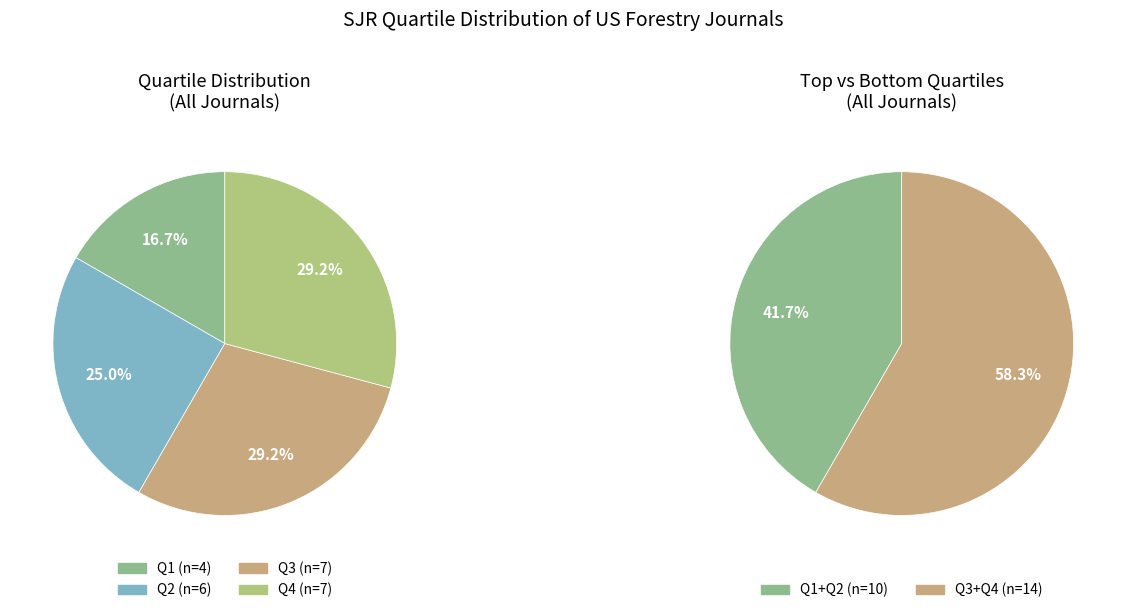

Is it true that Q2 is 25% of the pie?

True